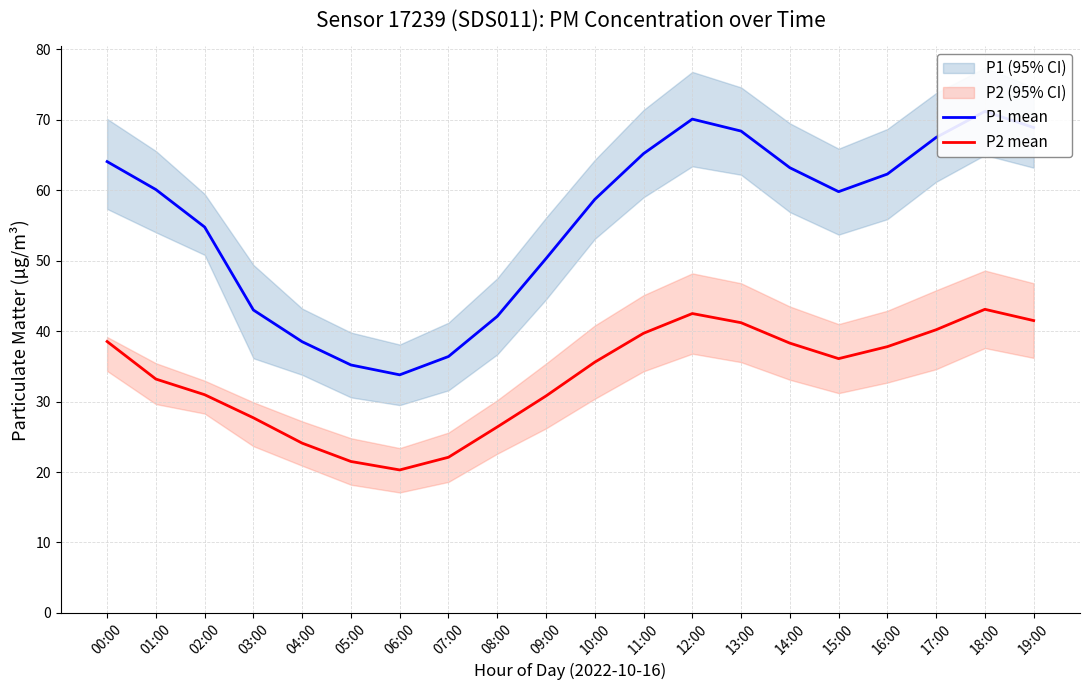

How many data points in P2 mean are above 36?

10